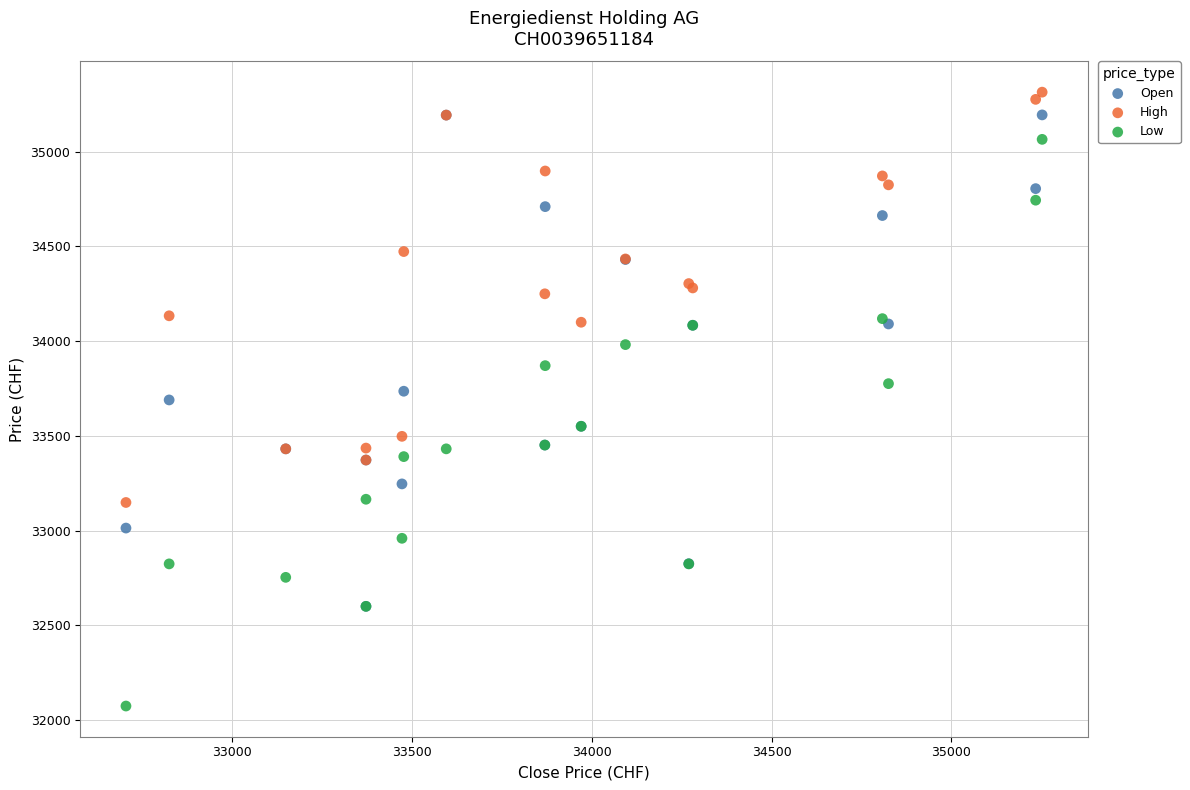

Which series contains the lowest Y value?

Low